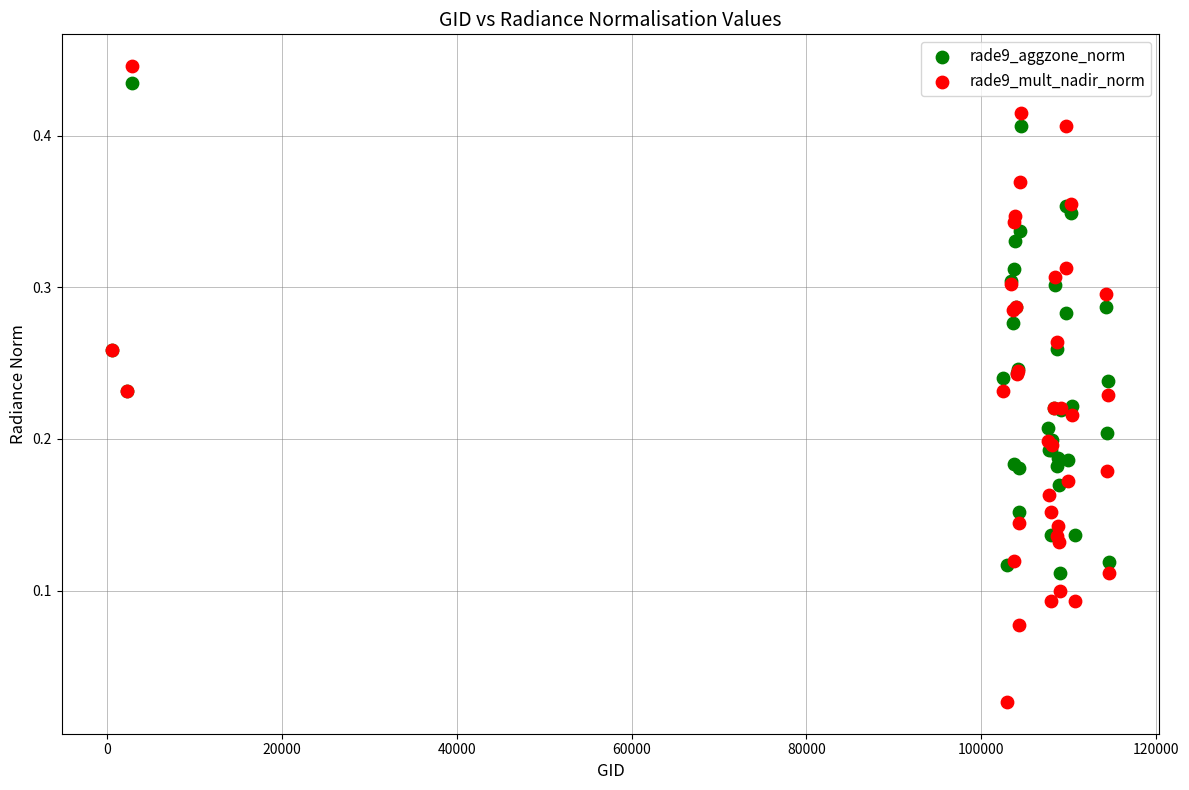

What are all the series names shown in the legend?

rade9_aggzone_norm, rade9_mult_nadir_norm